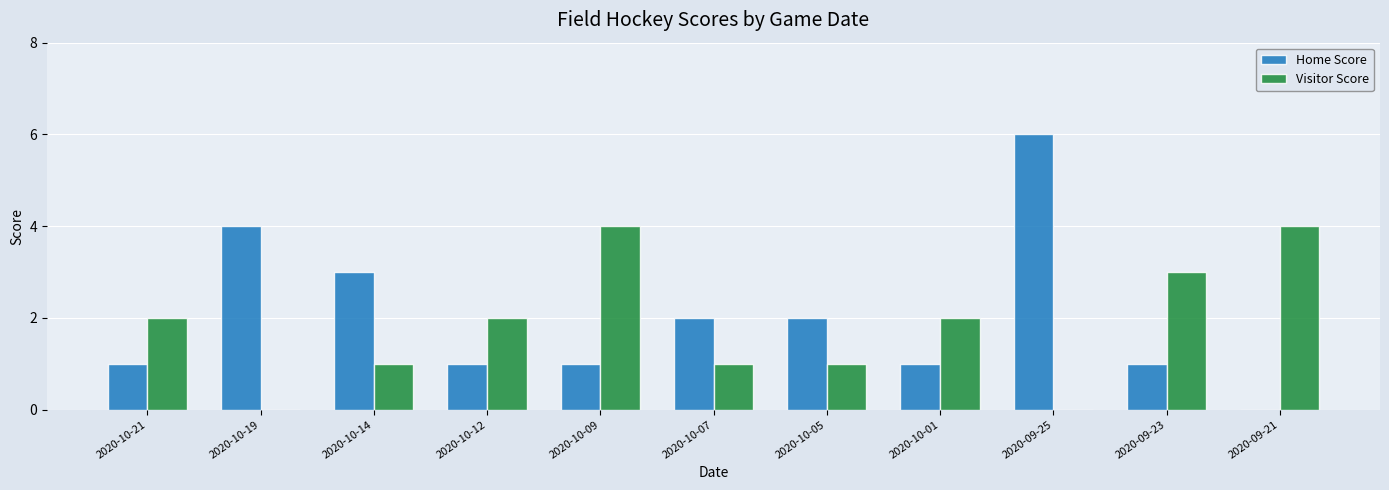

At which category is the sum across all series the highest?

2020-09-25